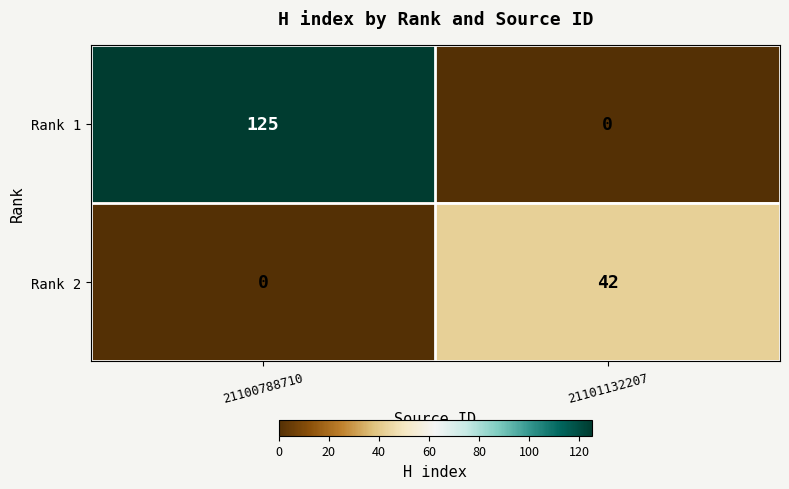

Is it true that Rank 1 equals 0 at 21101132207?

True